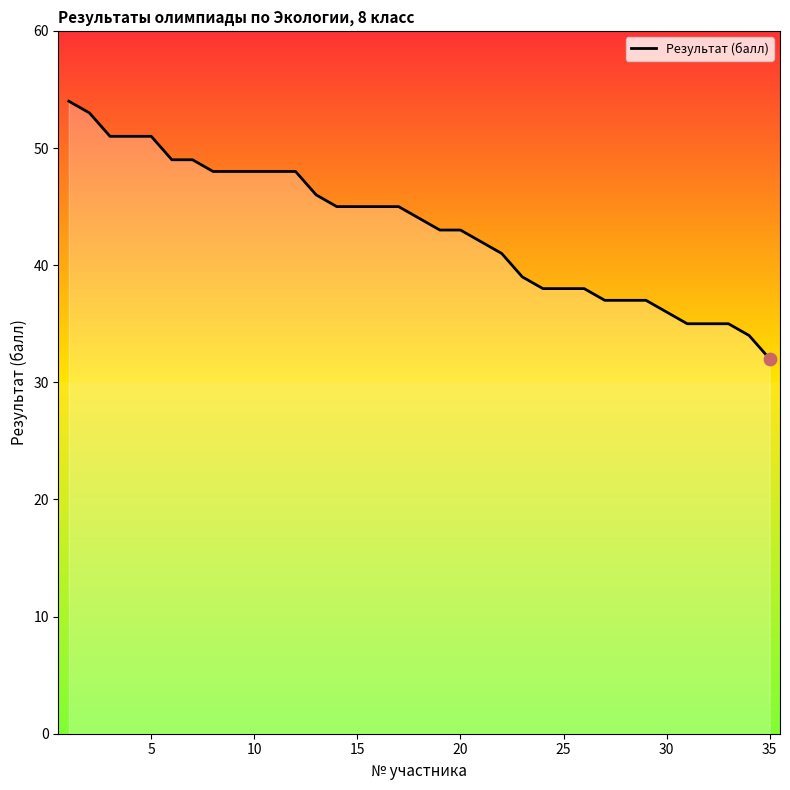

What is the difference between the maximum and minimum values?

22